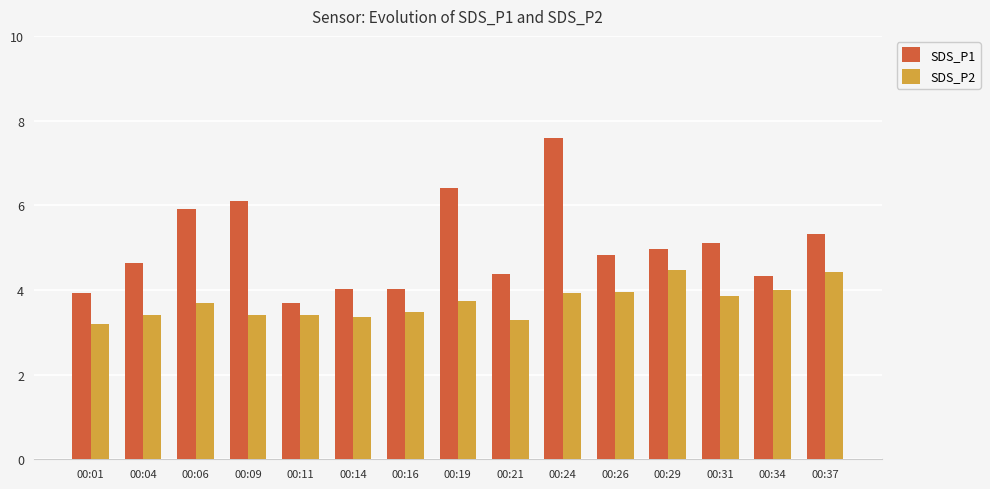

Rank the series by their average value, from lowest to highest.

SDS_P2, SDS_P1